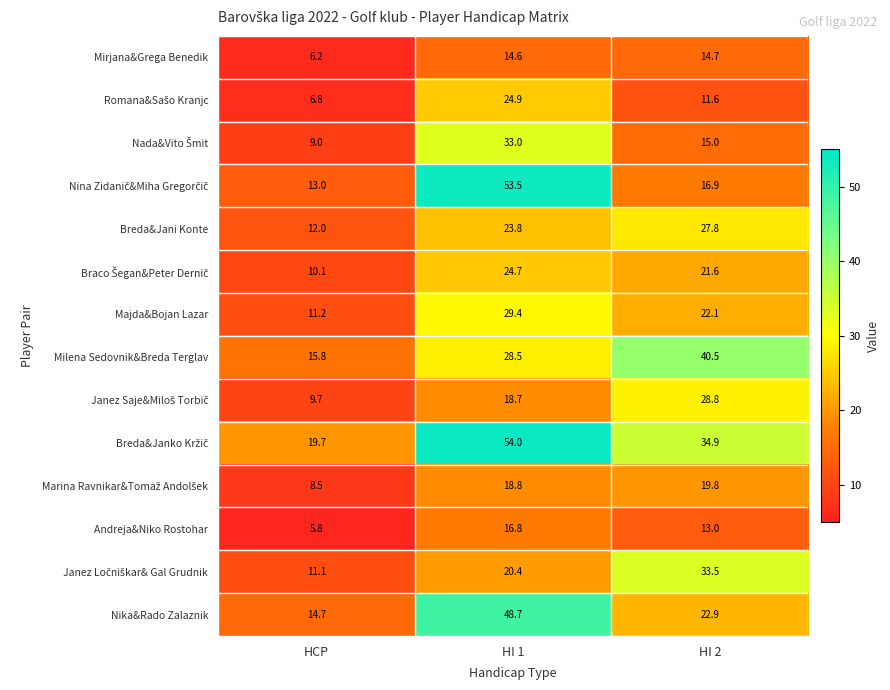

What is the greatest value displayed?

54.0